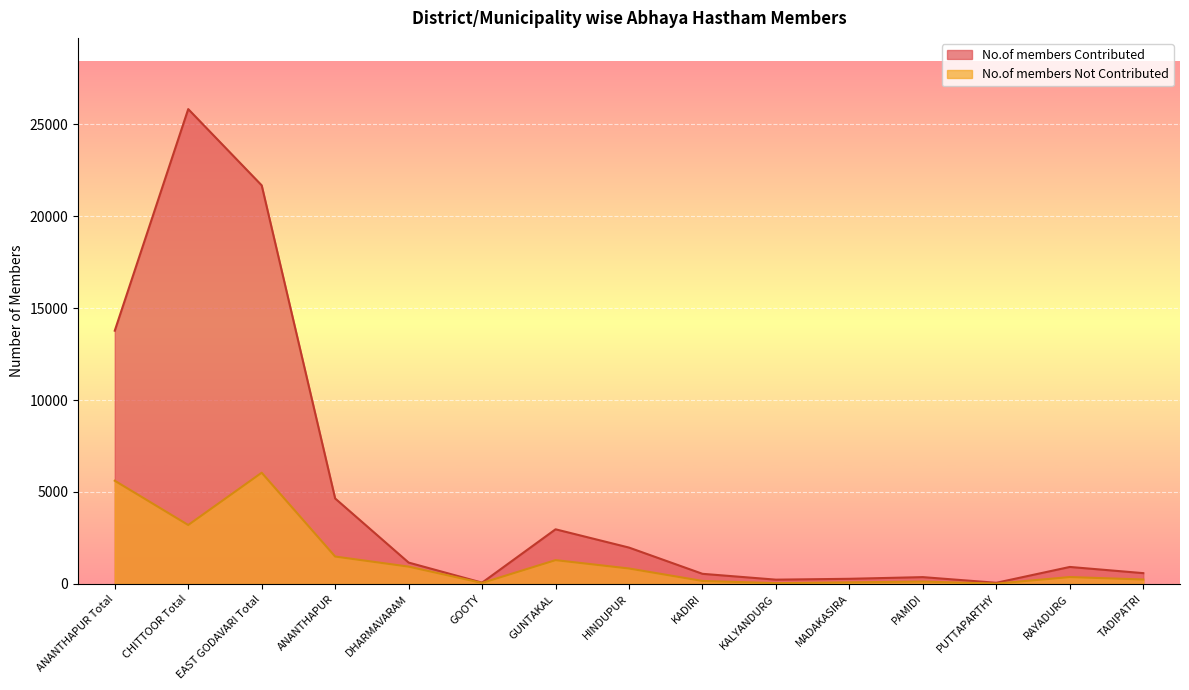

What is the difference between the No.of members Not Contributed values at RAYADURG and KALYANDURG?

332